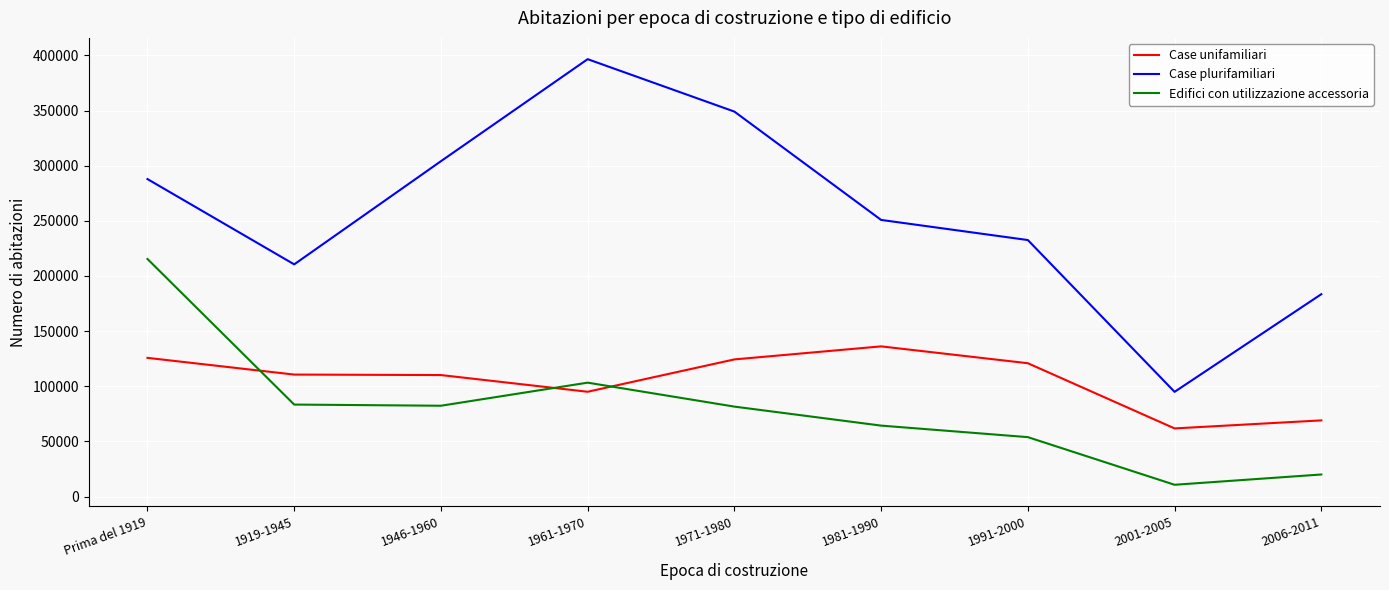

The value of Edifici con utilizzazione accessoria at 1971-1980 is 81554. True or false?

True